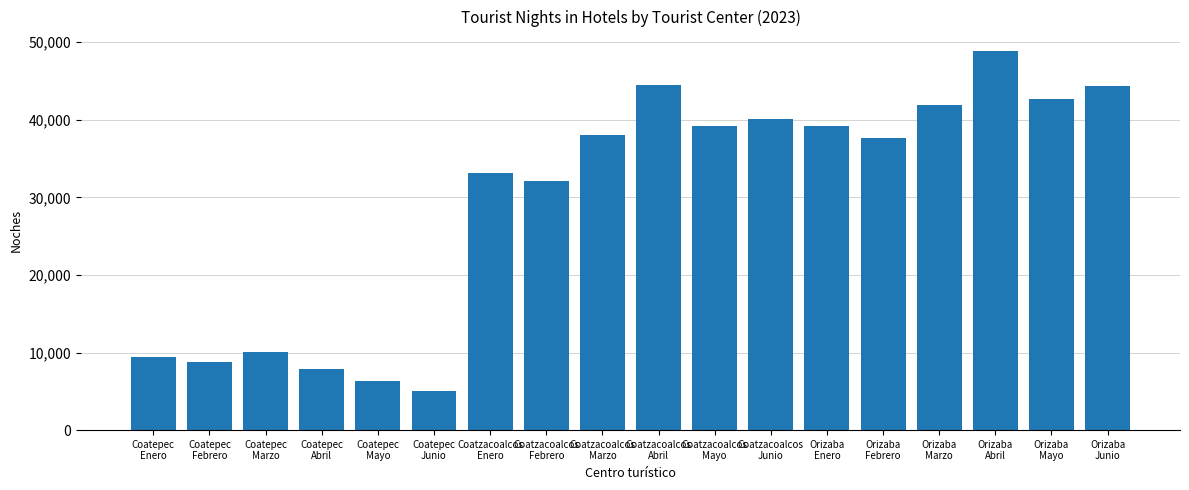

What is the difference between the maximum and minimum values?

43856